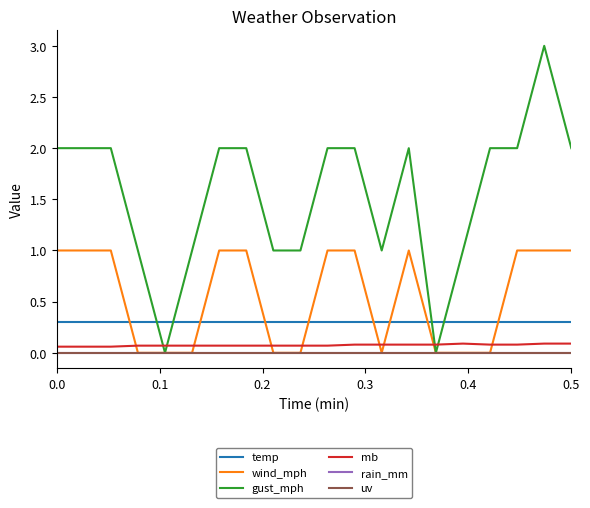

Does the chart have visible grid lines?

No